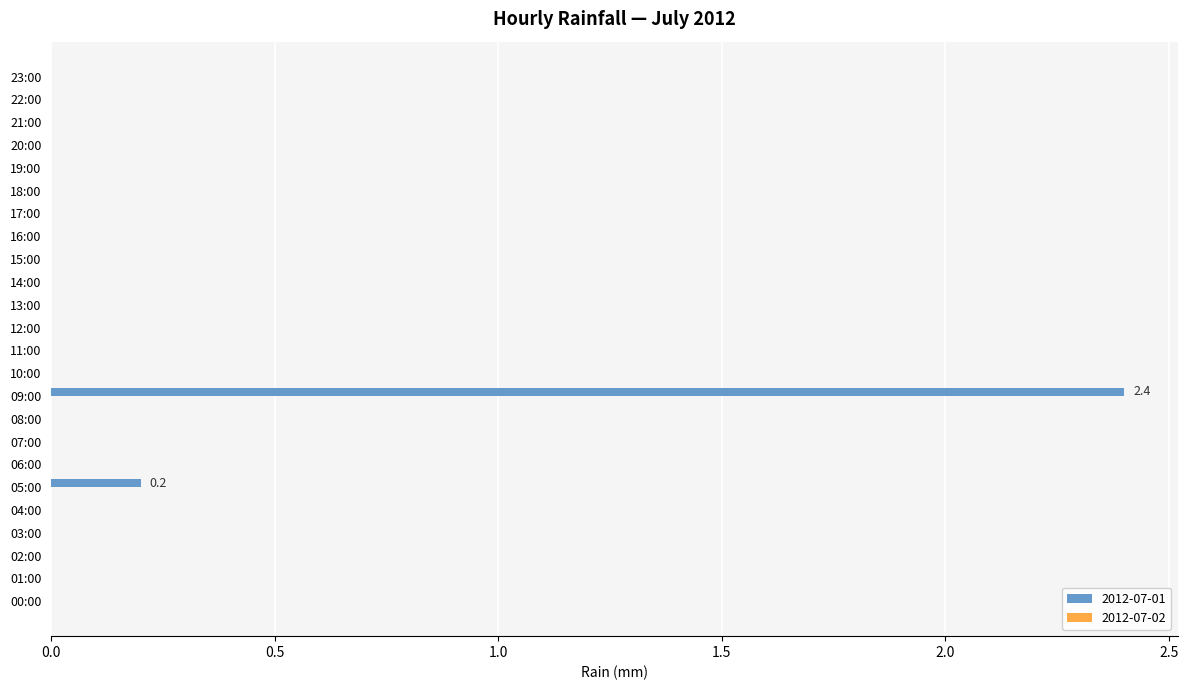

Which label corresponds to the largest value in the chart?

09:00